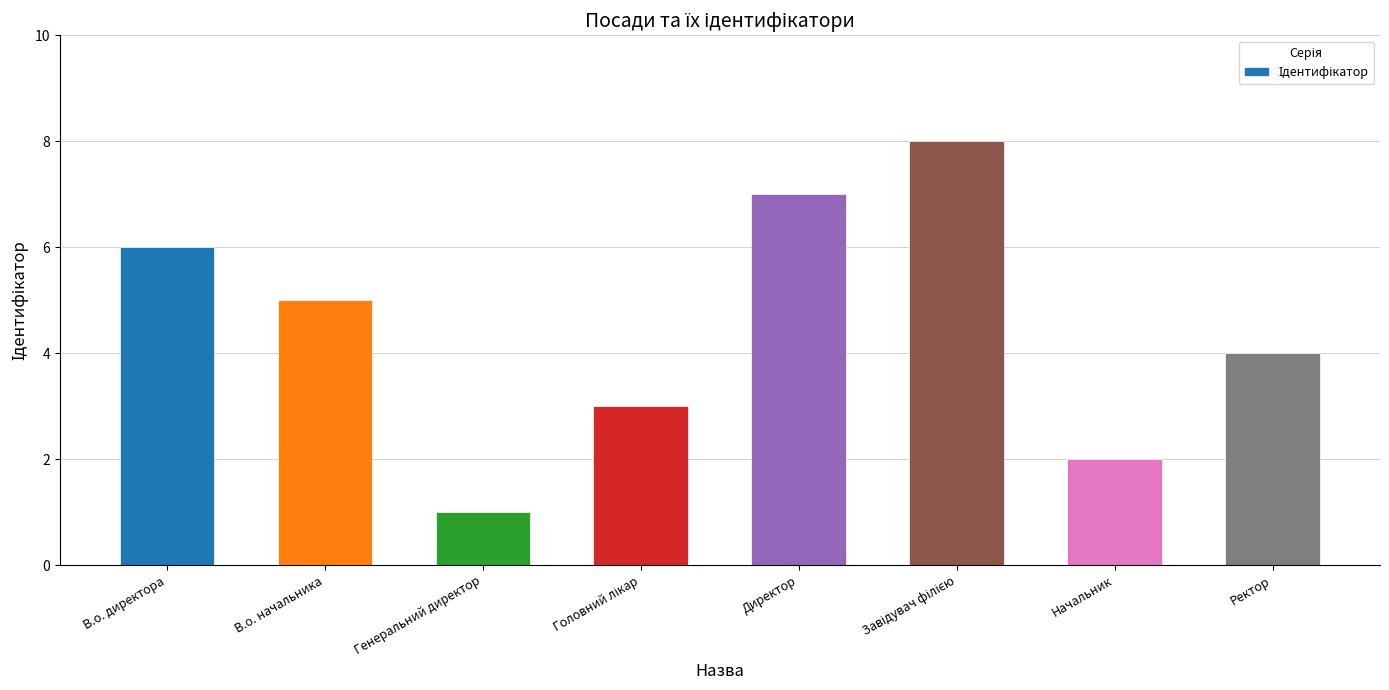

Reading left to right, list all the values displayed in this chart.

6	5	1	3	7	8	2	4